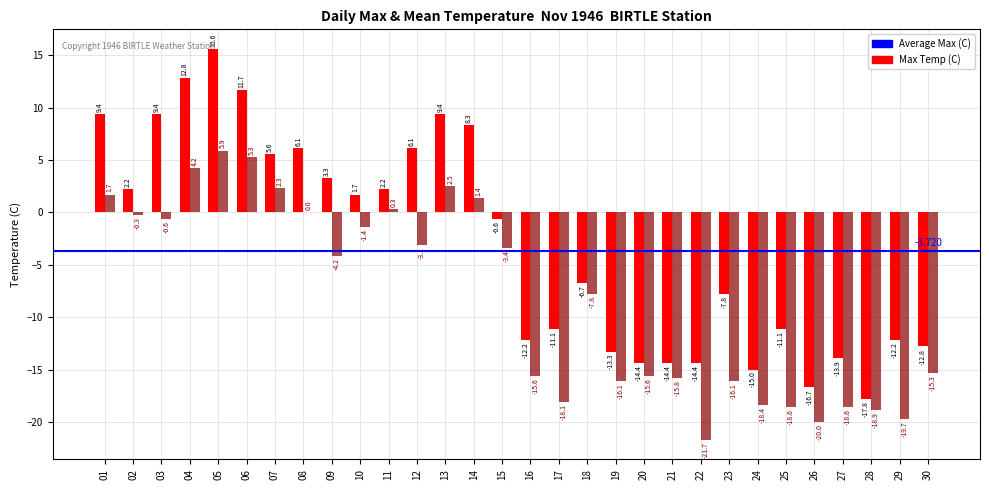

The value of Max Temp (C) at 25 is -18.8. True or false?

False